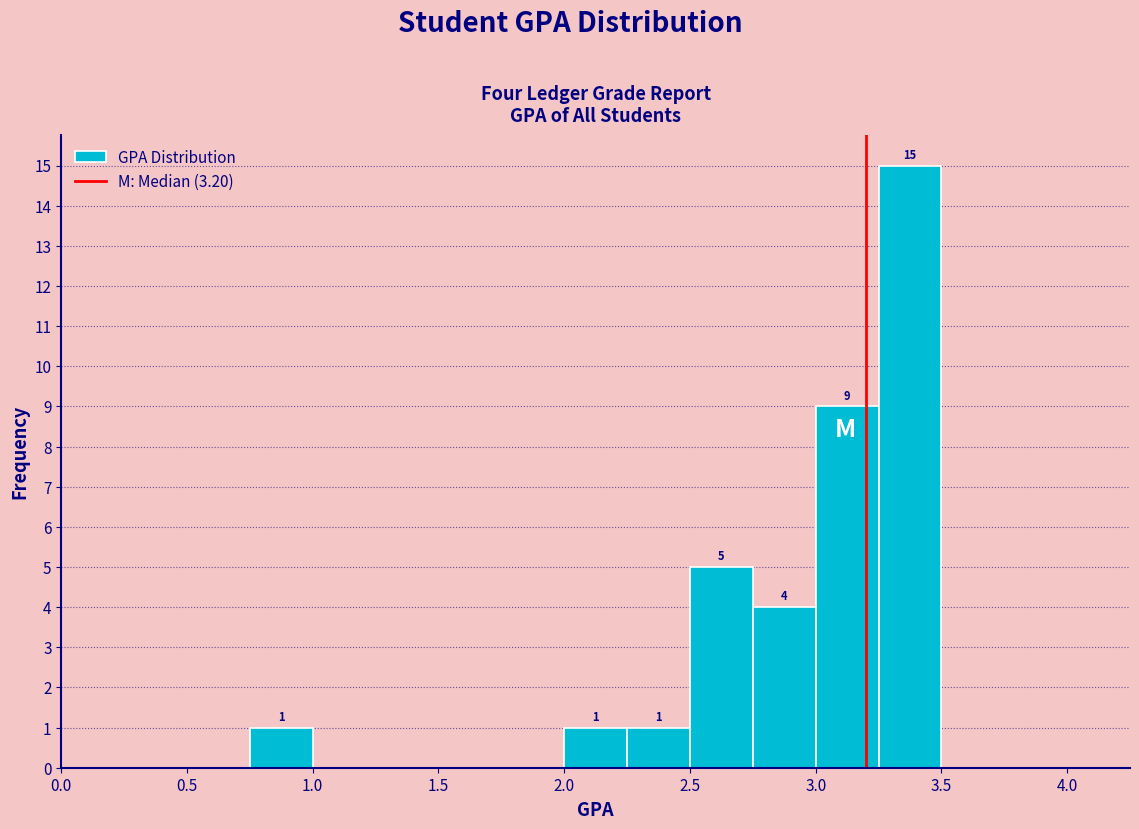

Which range on the x-axis has the tallest bar?

3.25 to 3.50